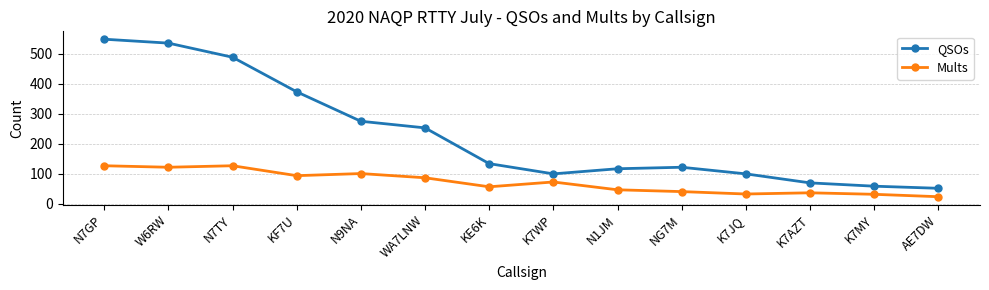

What is the spread (max minus min) of values at N1JM?

70